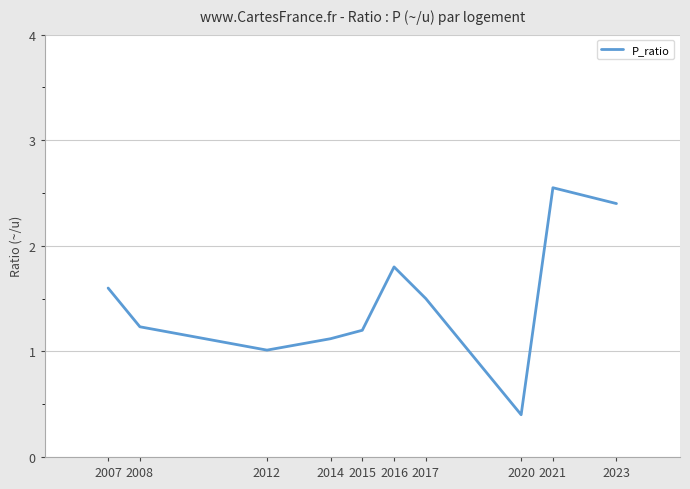

Is it true that the value at 2012 is 1.0?

True